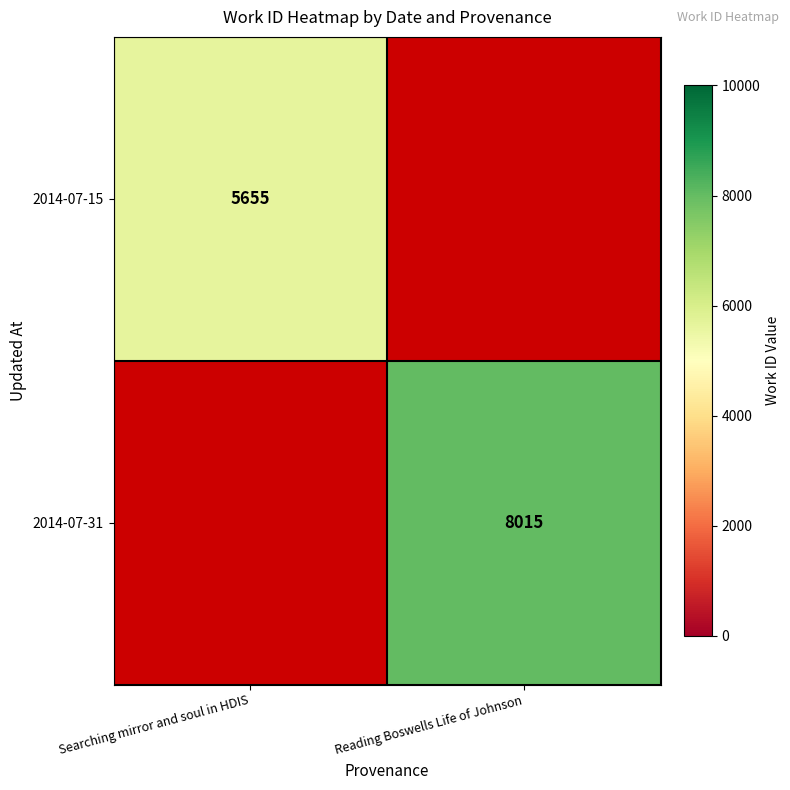

Is the value of 2014-07-15 at Searching mirror and soul in HDIS greater than the value of 2014-07-31 at Reading Boswells Life of Johnson?

No